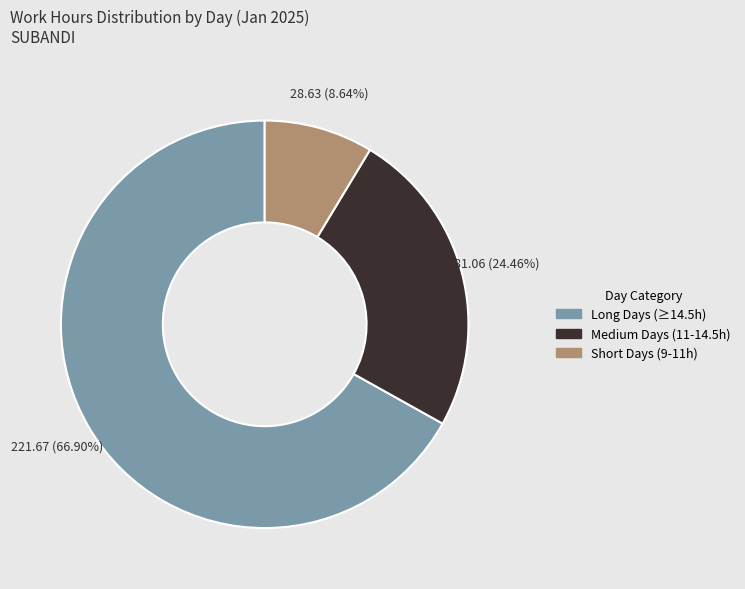

Is there a majority slice in this chart?

Yes